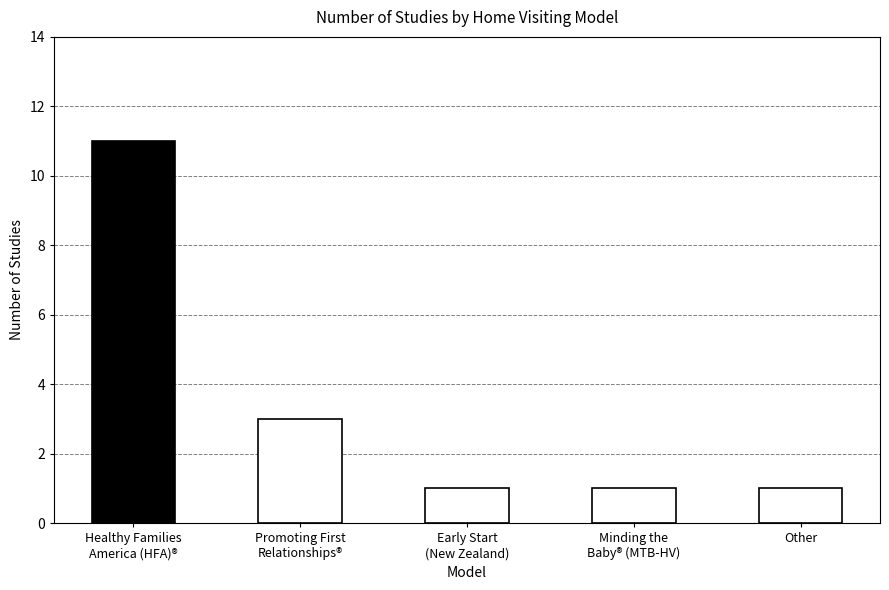

List the labels in order of value, largest first.

Healthy Families
America (HFA)®, Promoting First
Relationships®, Early Start
(New Zealand), Minding the
Baby® (MTB-HV), Other